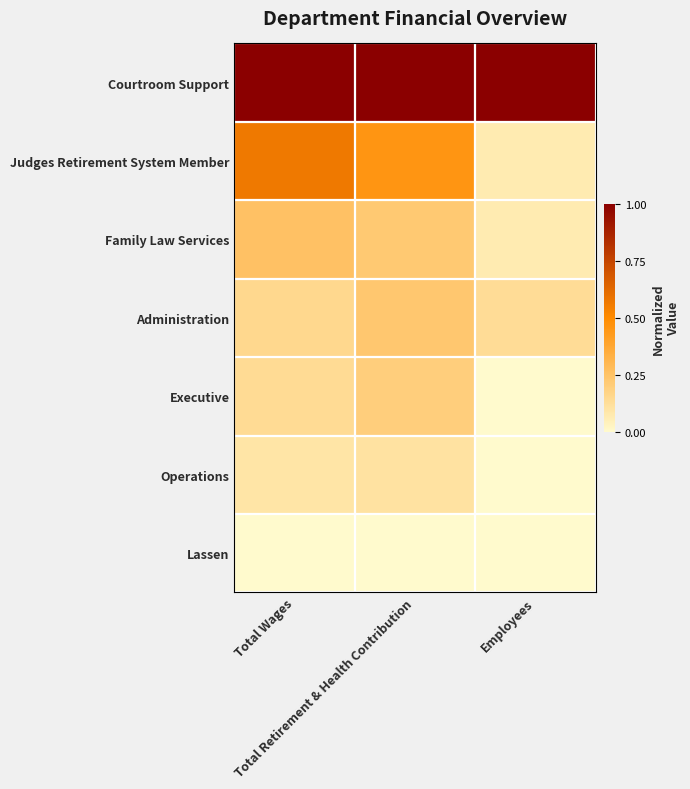

Reading left to right, what are all the values shown in this chart?

Courtroom Support: Total Wages=1.0	Total Retirement & Health Contribution=1.0	Employees=1.0
Judges Retirement System Member: Total Wages=0.6	Total Retirement & Health Contribution=0.5	Employees=0.1
Family Law Services: Total Wages=0.3	Total Retirement & Health Contribution=0.2	Employees=0.1
Administration: Total Wages=0.2	Total Retirement & Health Contribution=0.2	Employees=0.1
Executive: Total Wages=0.1	Total Retirement & Health Contribution=0.2	Employees=0.0
Operations: Total Wages=0.1	Total Retirement & Health Contribution=0.1	Employees=0.0
Lassen: Total Wages=0.0	Total Retirement & Health Contribution=0.0	Employees=0.0